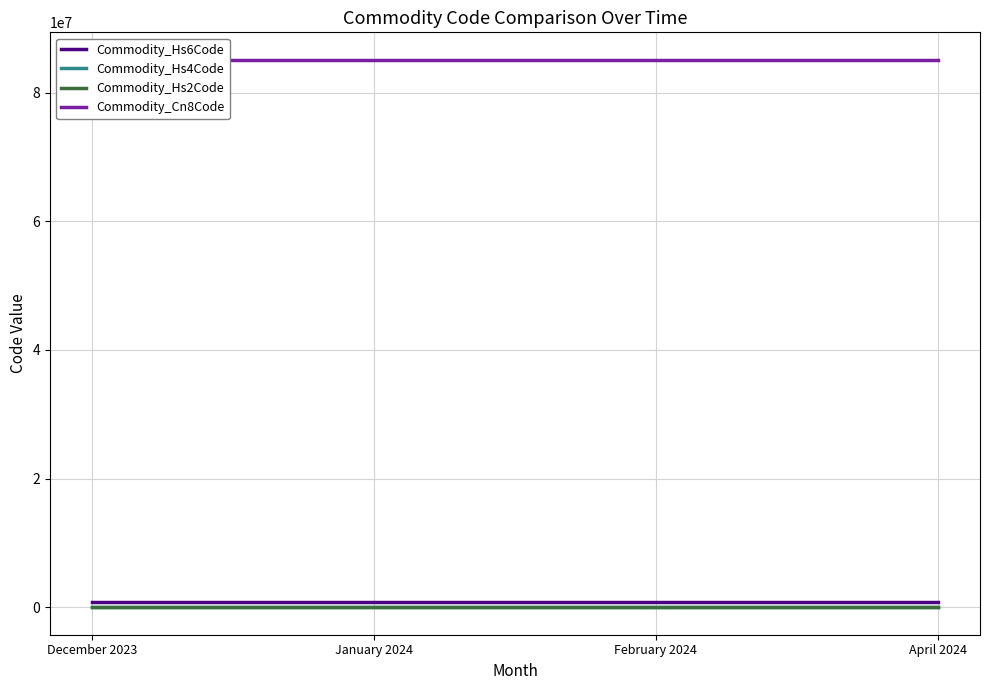

Reading right to left, transcribe all the data shown in this chart.

Commodity_Hs6Code: 850980	850980	850980	850980
Commodity_Hs4Code: 8509	8509	8509	8509
Commodity_Hs2Code: 85	85	85	85
Commodity_Cn8Code: 85098000	85098000	85098000	85098000